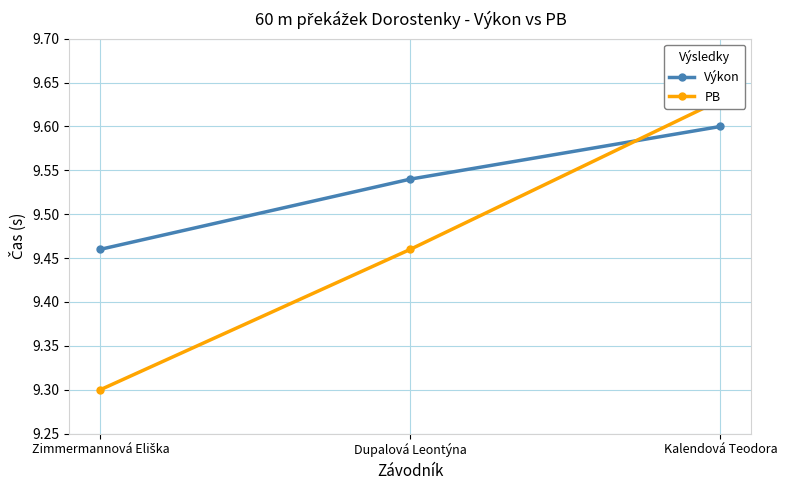

At which category is the sum across all series the highest?

Kalendová Teodora